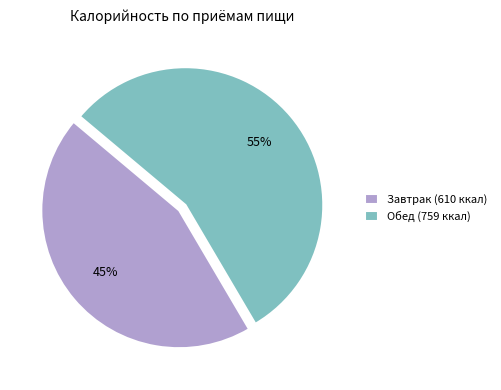

Is there a majority slice in this chart?

Yes